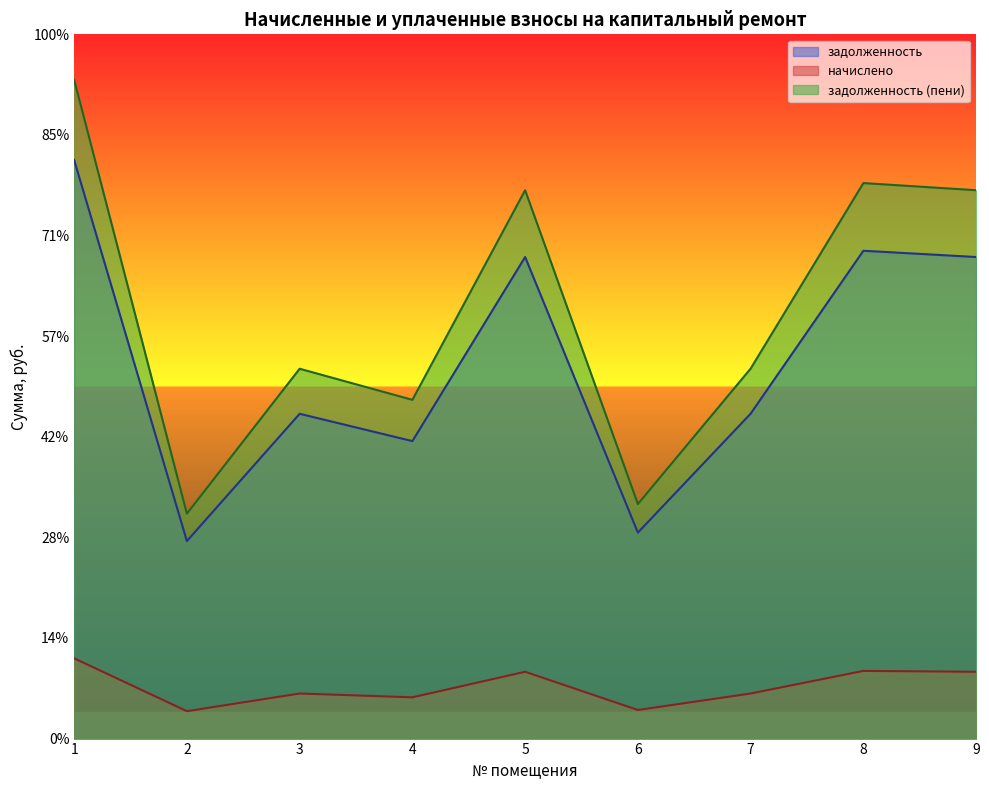

What is the difference between the maximum and second lowest values in the задолженность series?

11112.5